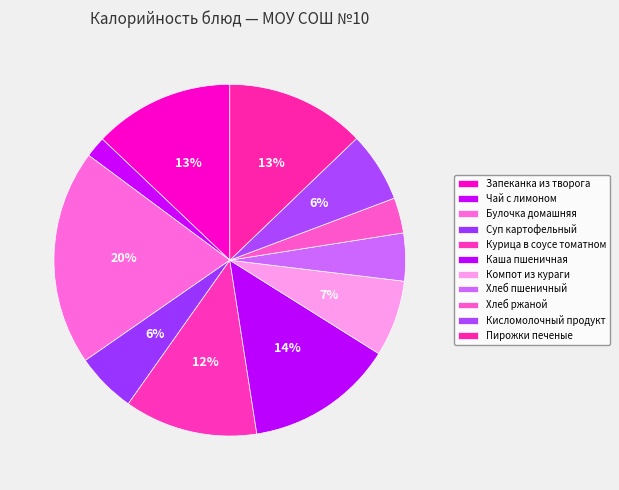

Approximately how many times larger is the value at Булочка домашняя compared to Хлеб ржаной?

6.1